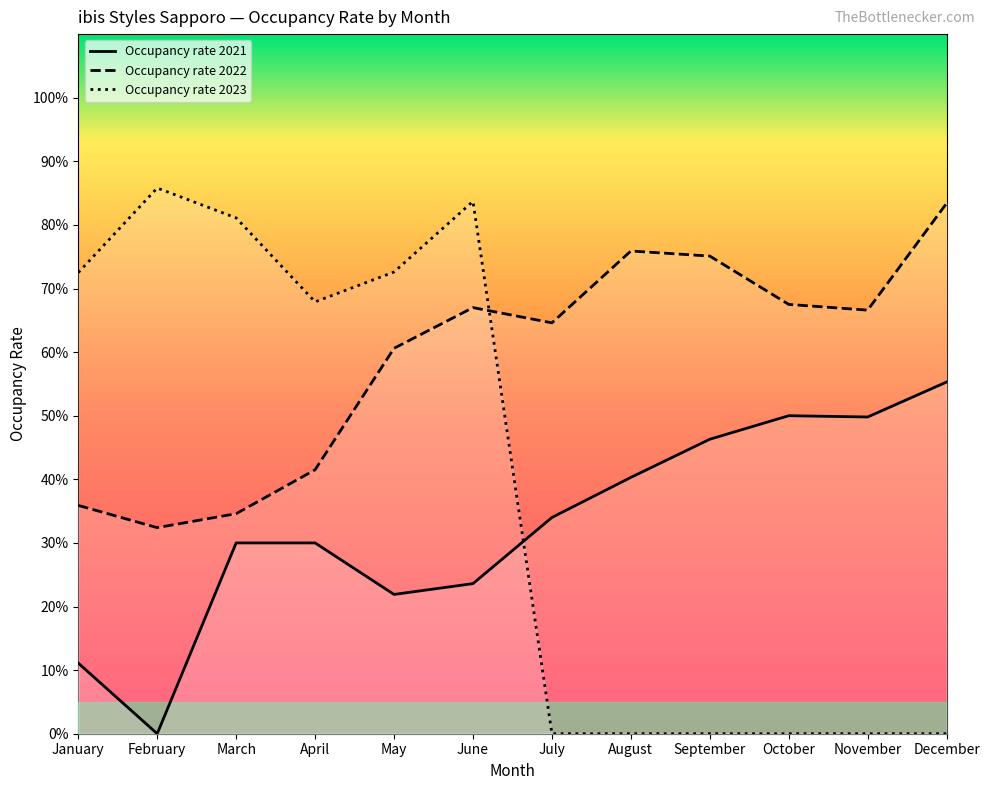

Is this an area chart (filled region under the line)?

No